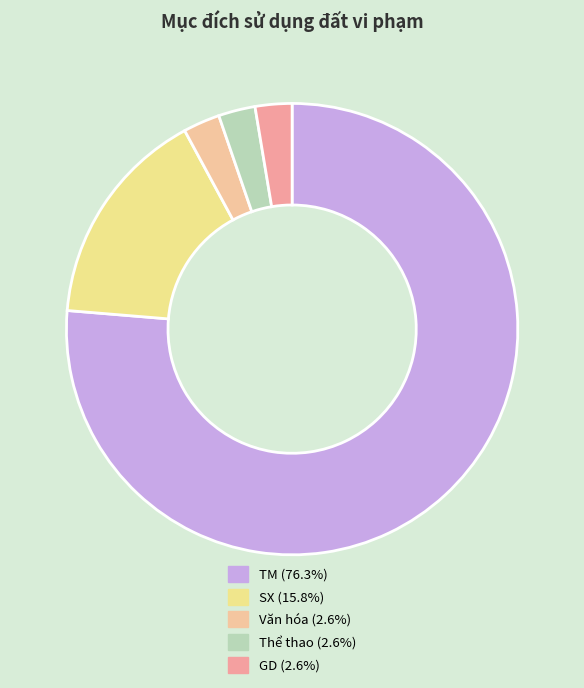

How many slices are in this pie chart?

5